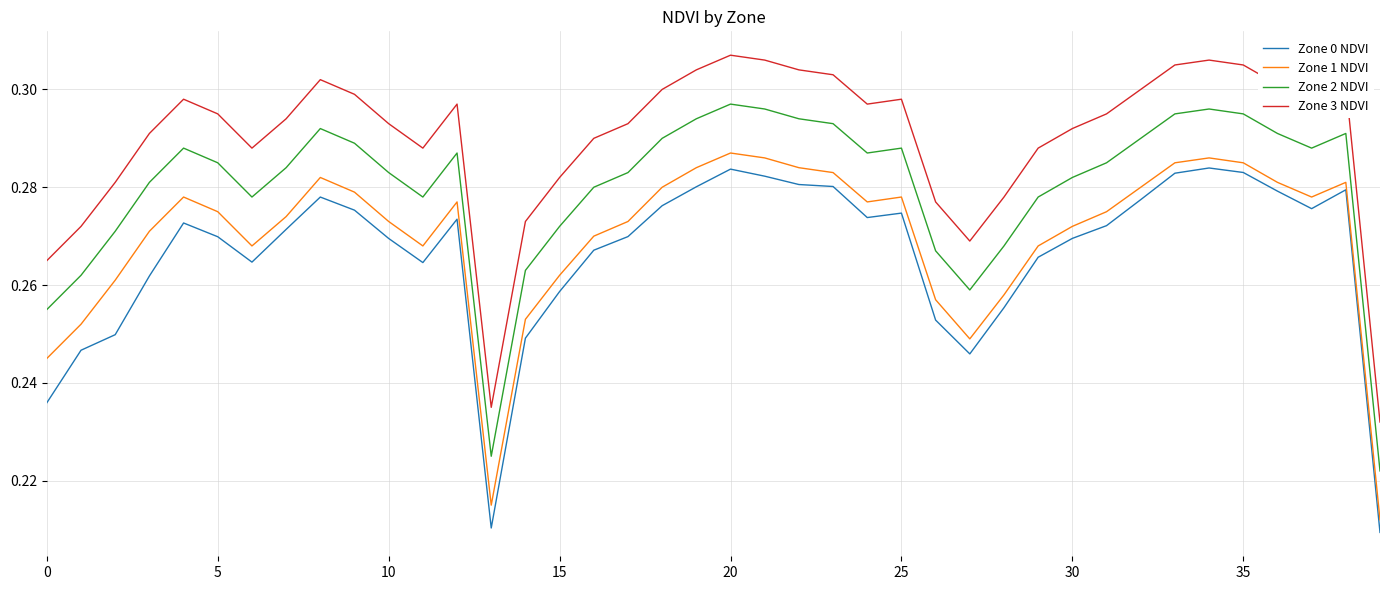

In Zone 0 NDVI, how many points are higher than both neighbors (excluding endpoints)?

7